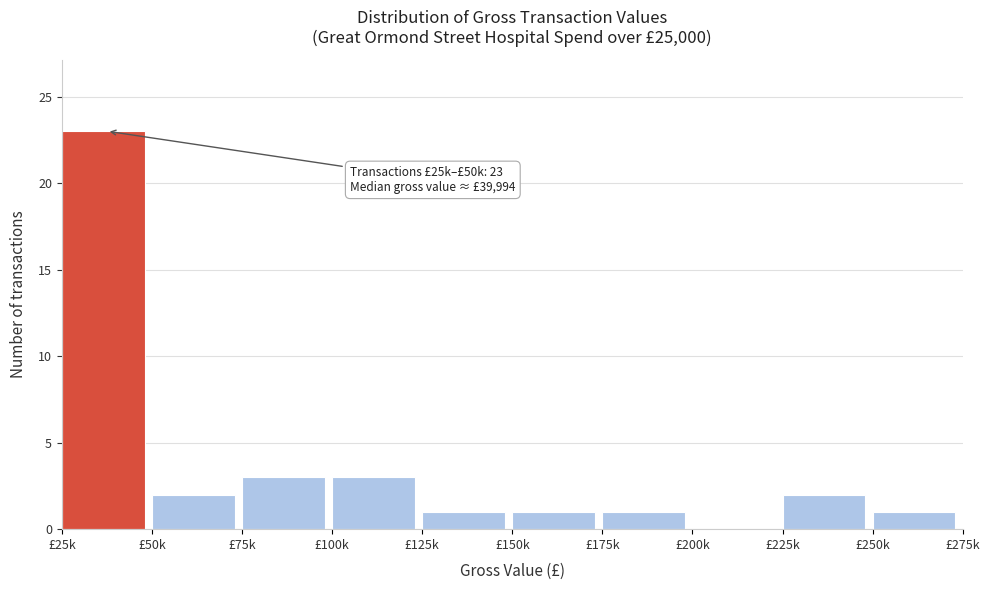

Reading right to left, extract all data points from this chart.

£250k=1	£225k=2	£200k=0	£175k=1	£150k=1	£125k=1	£100k=3	£75k=3	£50k=2	£25k=23